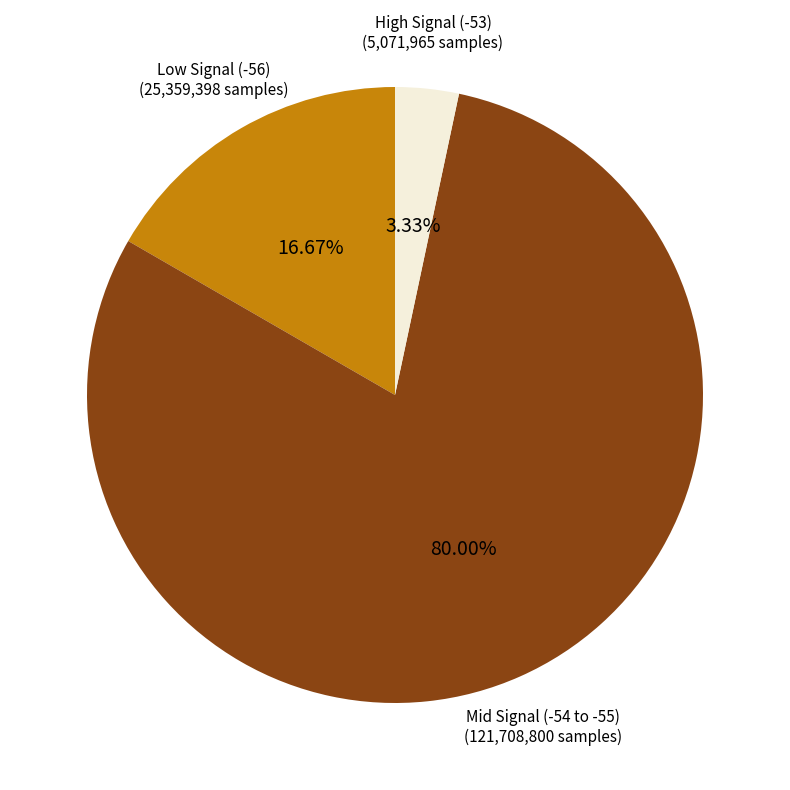

How many slices are in this pie chart?

3